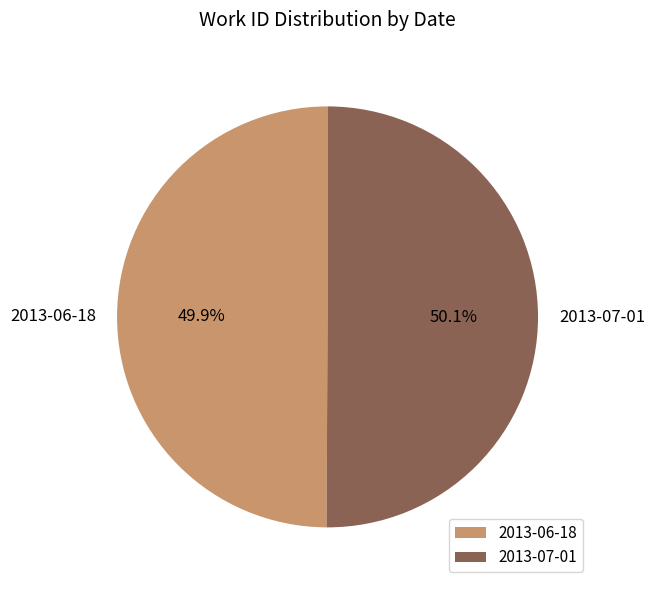

Combined, what portion of the pie is 2013-07-01 and 2013-06-18?

100.0%